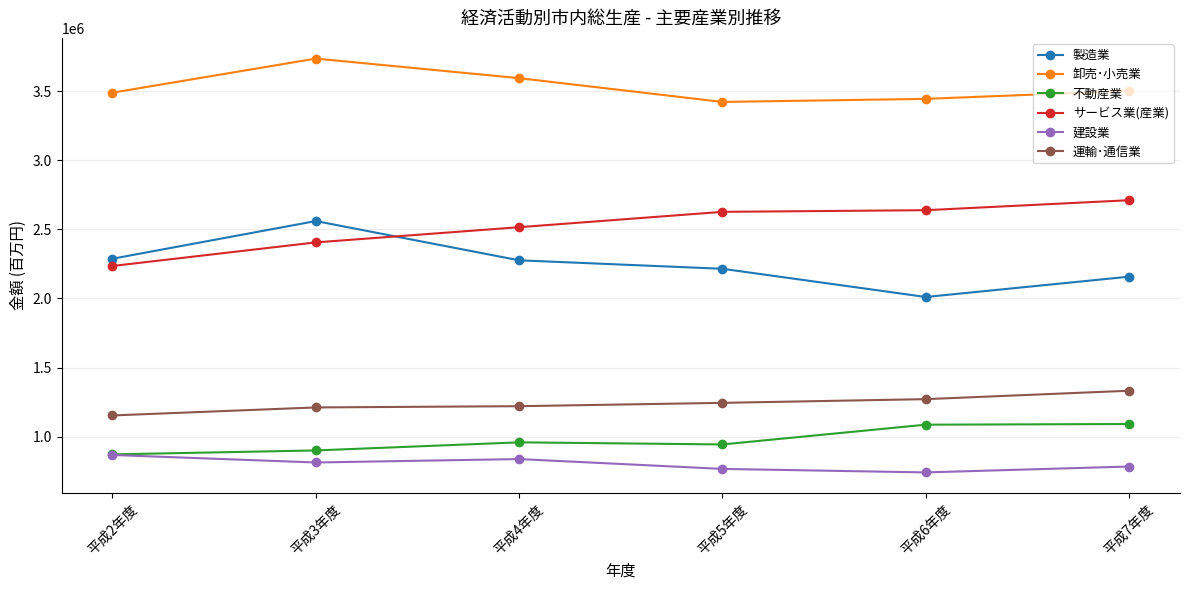

How many 建設業 values are between 766923 and 838114?

4